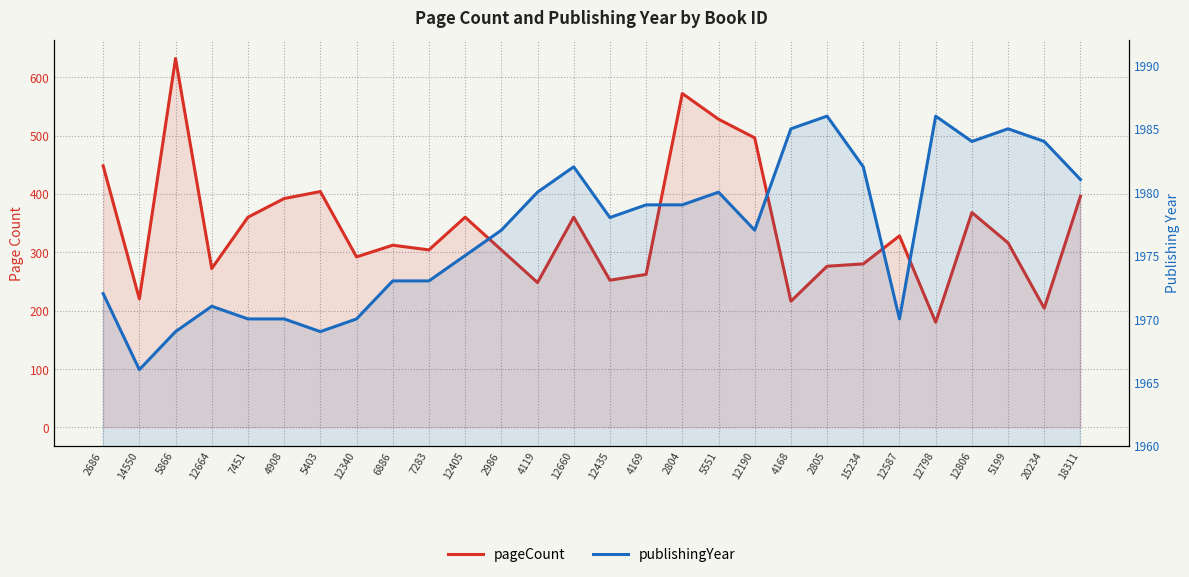

What is the average value of the publishingYear series?

1977